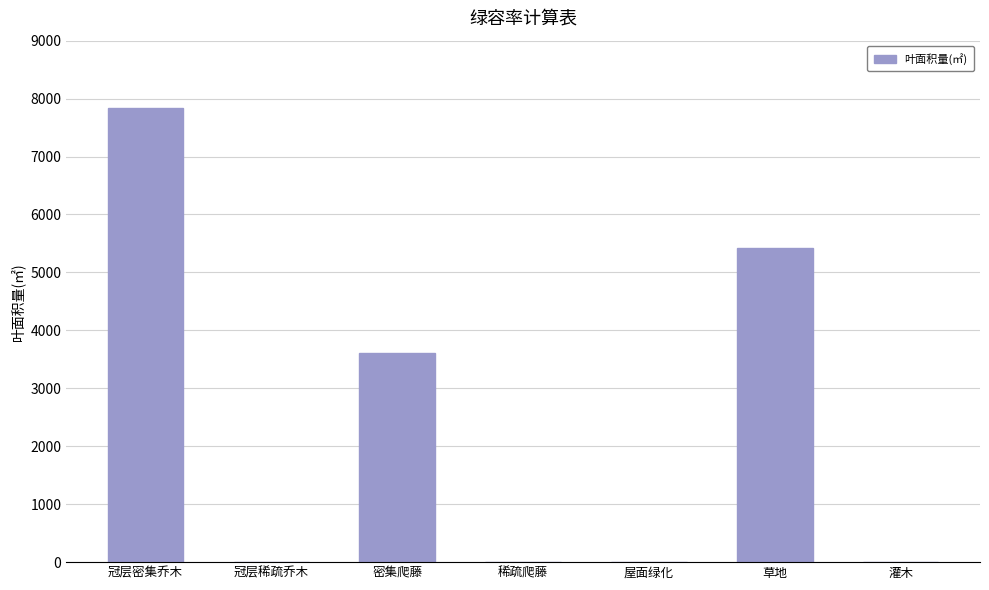

Reading left to right, list all the values displayed in this chart.

7841	0	3608	0	0	5414	0